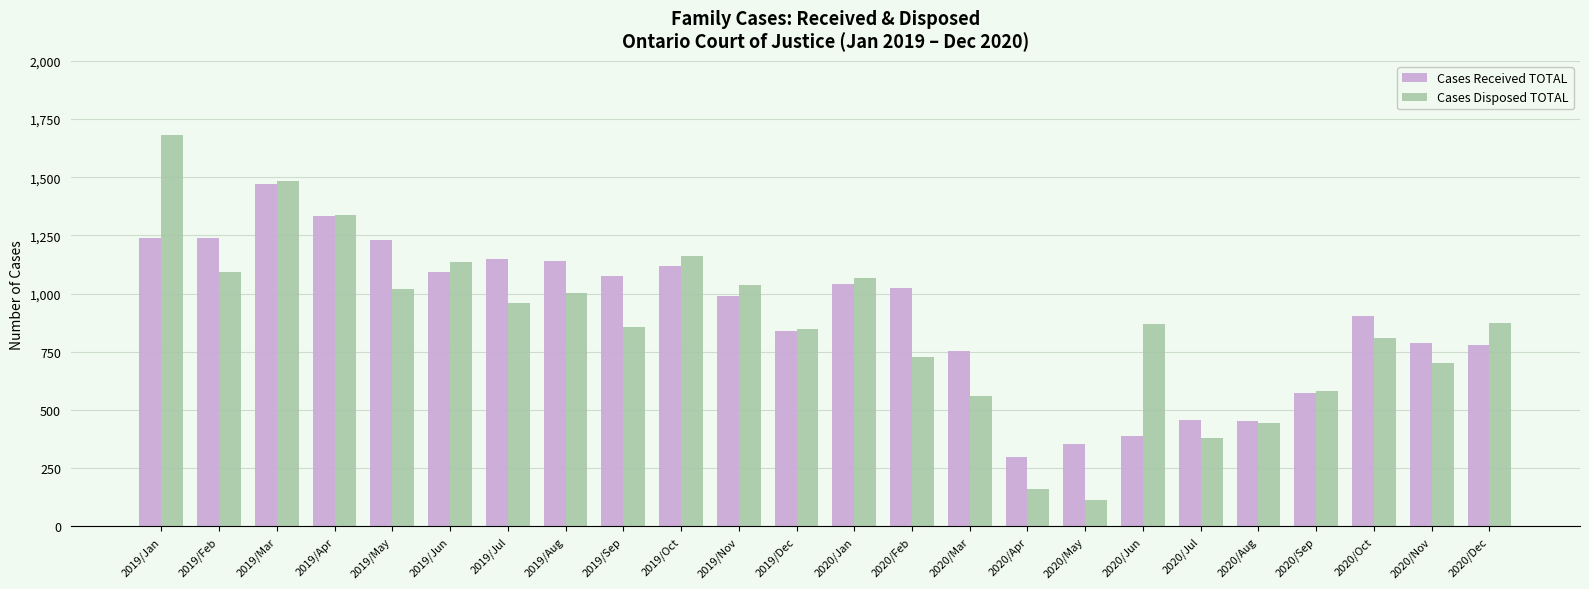

What is the spread (max minus min) of values at 2019/Jan?

444